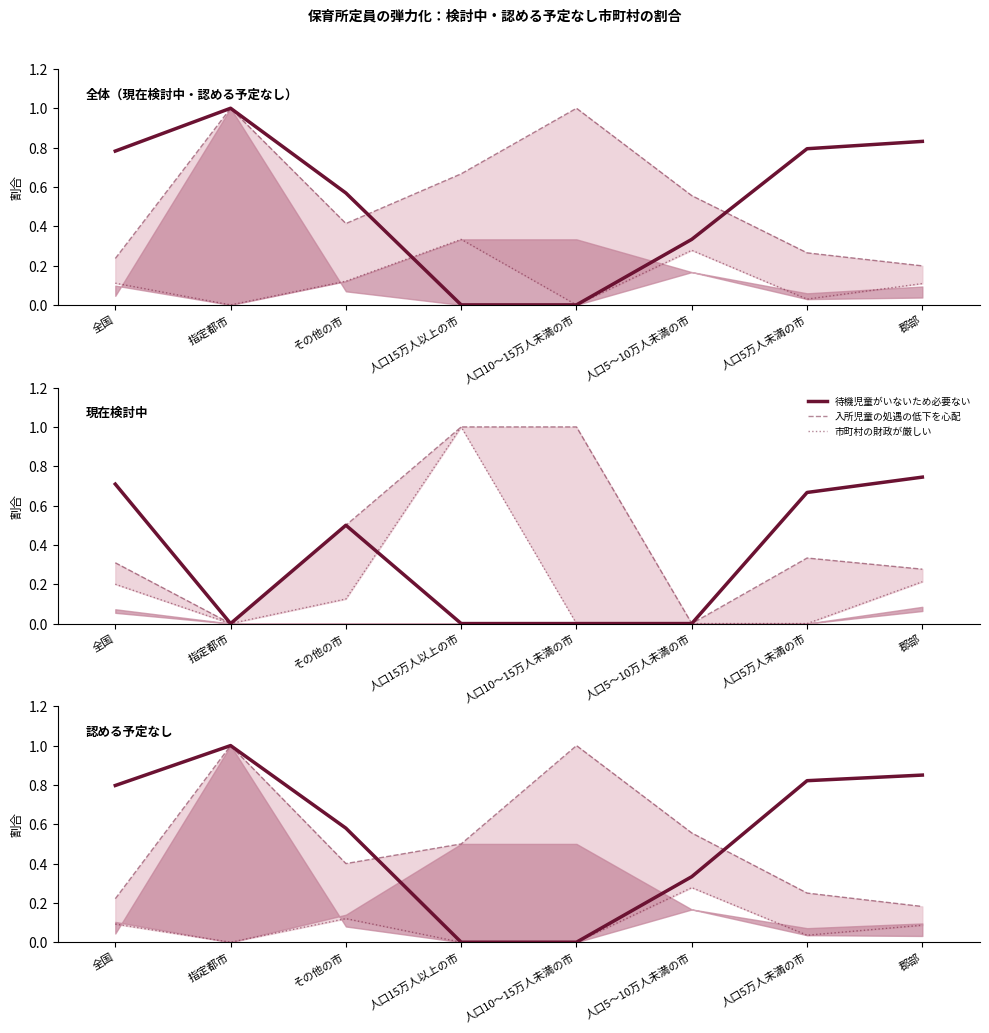

How many interior local peaks does the 待機児童がいないため必要ない series have?

1